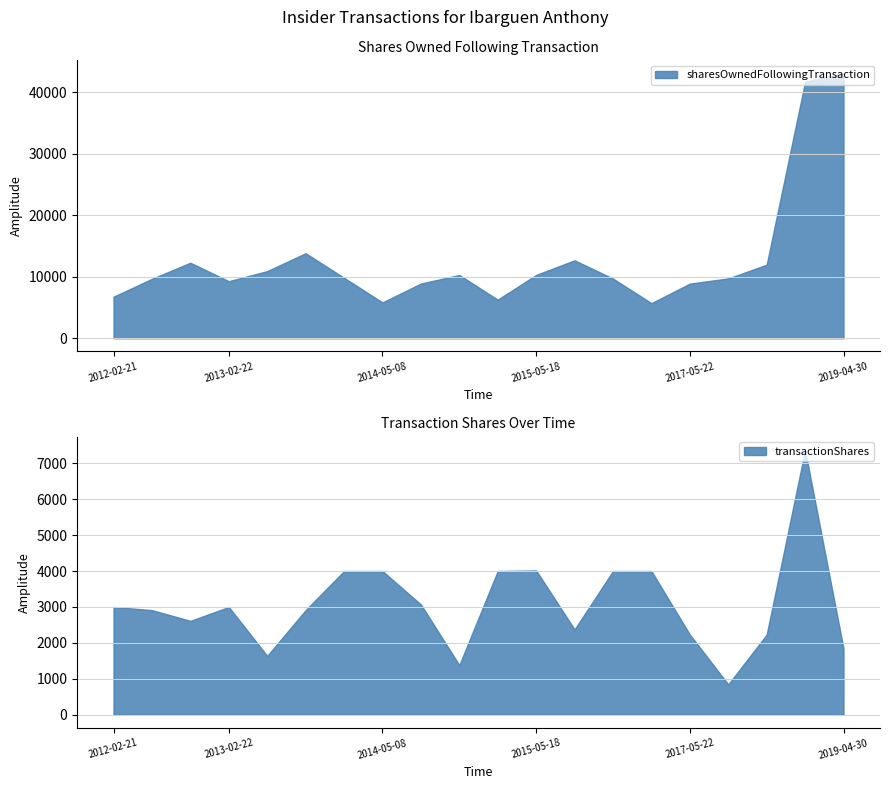

Is the value of sharesOwnedFollowingTransaction at 2017-05-22 greater than the value of transactionShares at 2015-02-18?

Yes